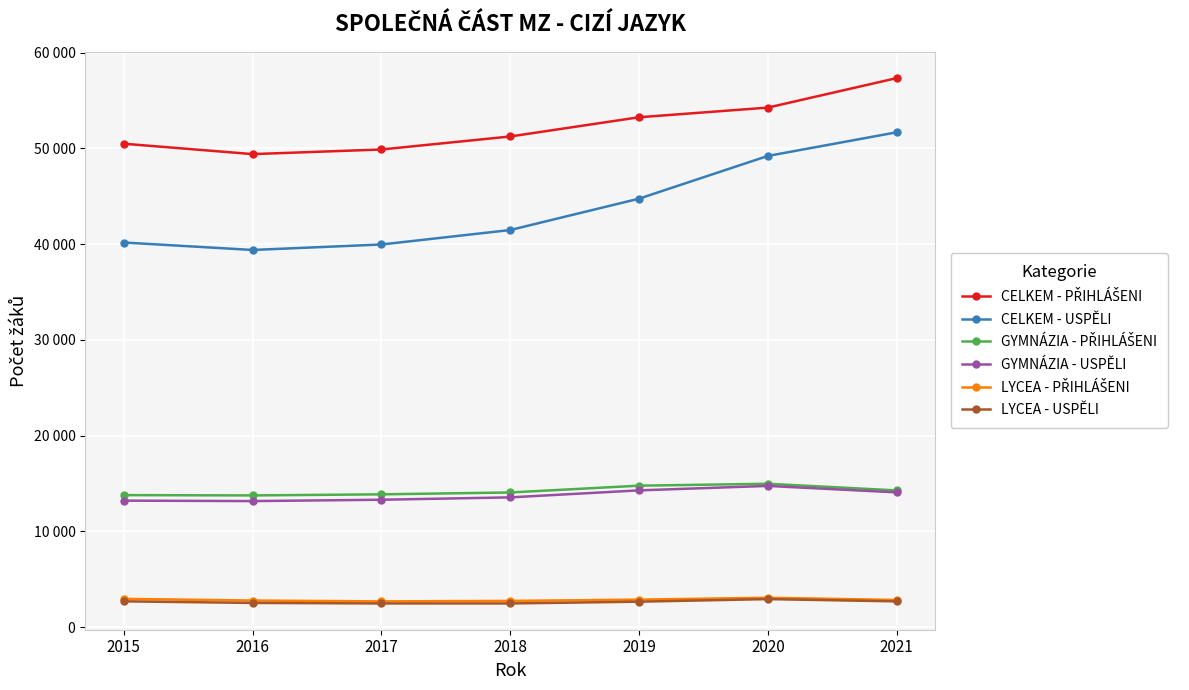

True or false: CELKEM - USPĚLI and CELKEM - PŘIHLÁŠENI cross at least once.

False